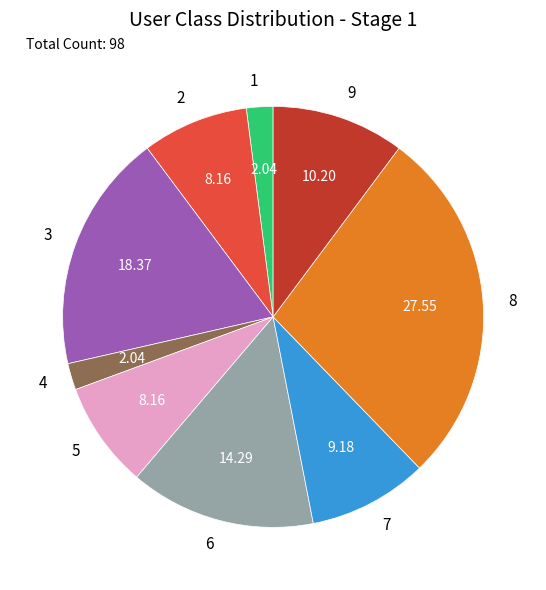

What is the ratio of the value at 9 to the value at 6?

0.7